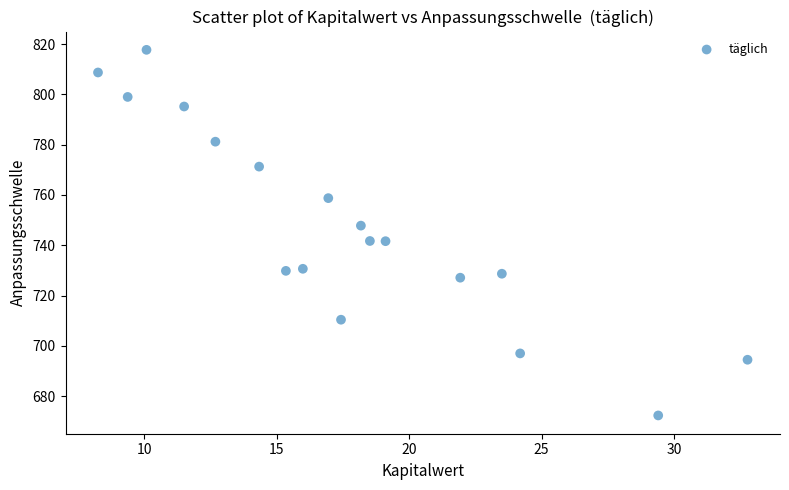

What is the range of Y values (max minus min)?

145.4